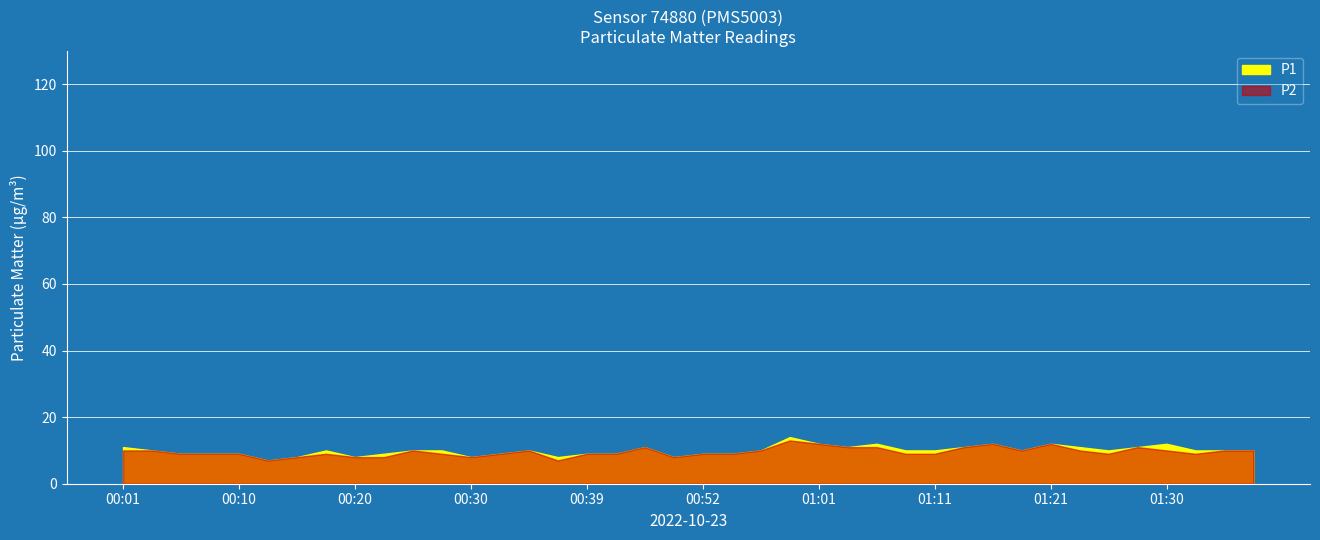

Which series has the largest total across all categories?

P1